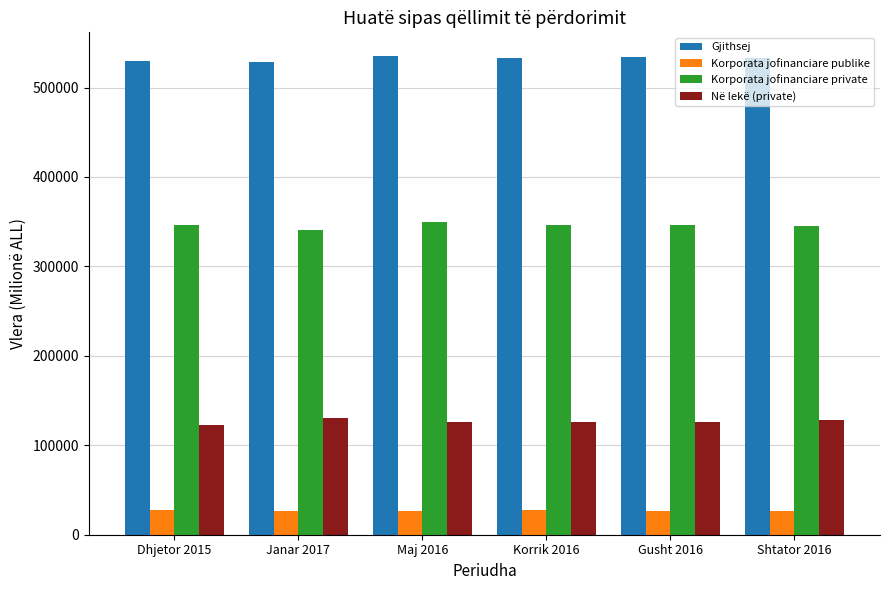

How many bars are there in each group?

4